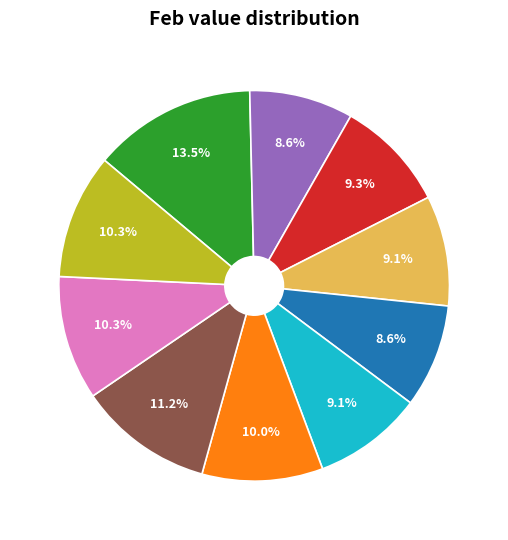

Is there any slice that represents more than half of the pie?

No